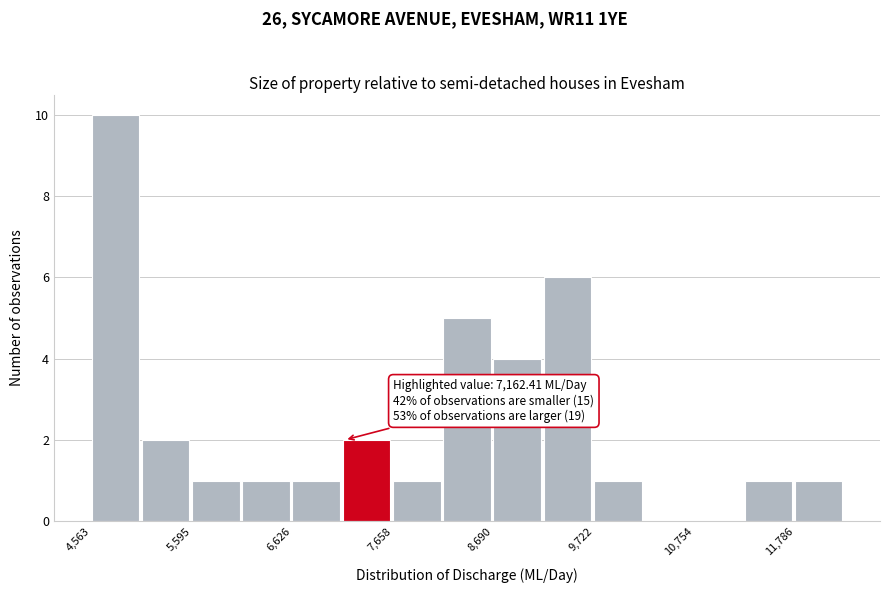

Read against the x-axis, roughly where is the centre of the tallest bar?

4800